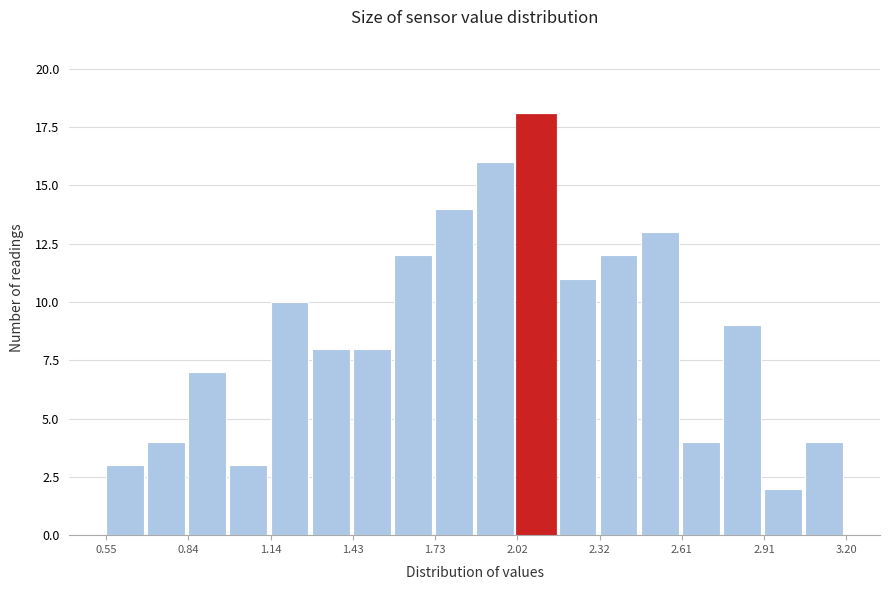

Around what value on the x-axis is the tallest bar? Give the approximate position of its centre, as read against the axis.

2.10